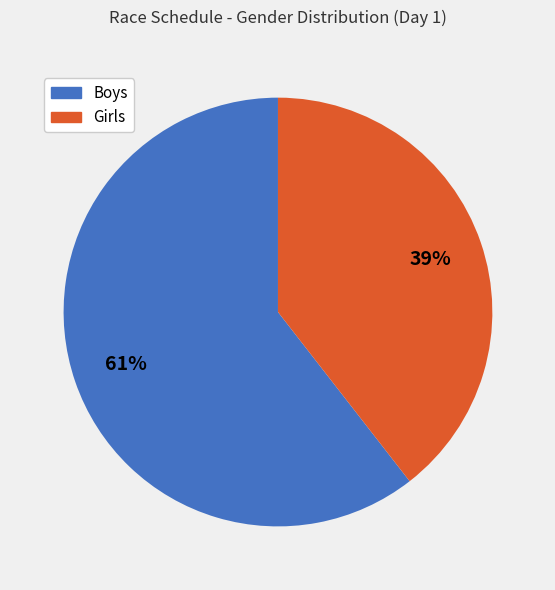

What is the majority slice?

Boys